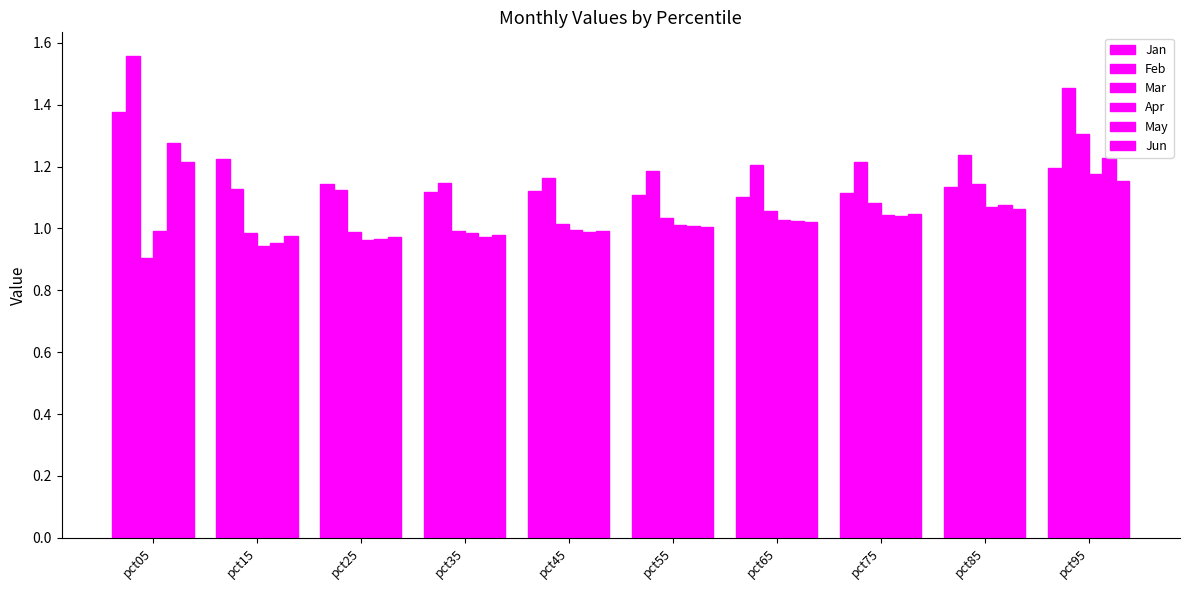

What is the maximum value for Jan?

1.4